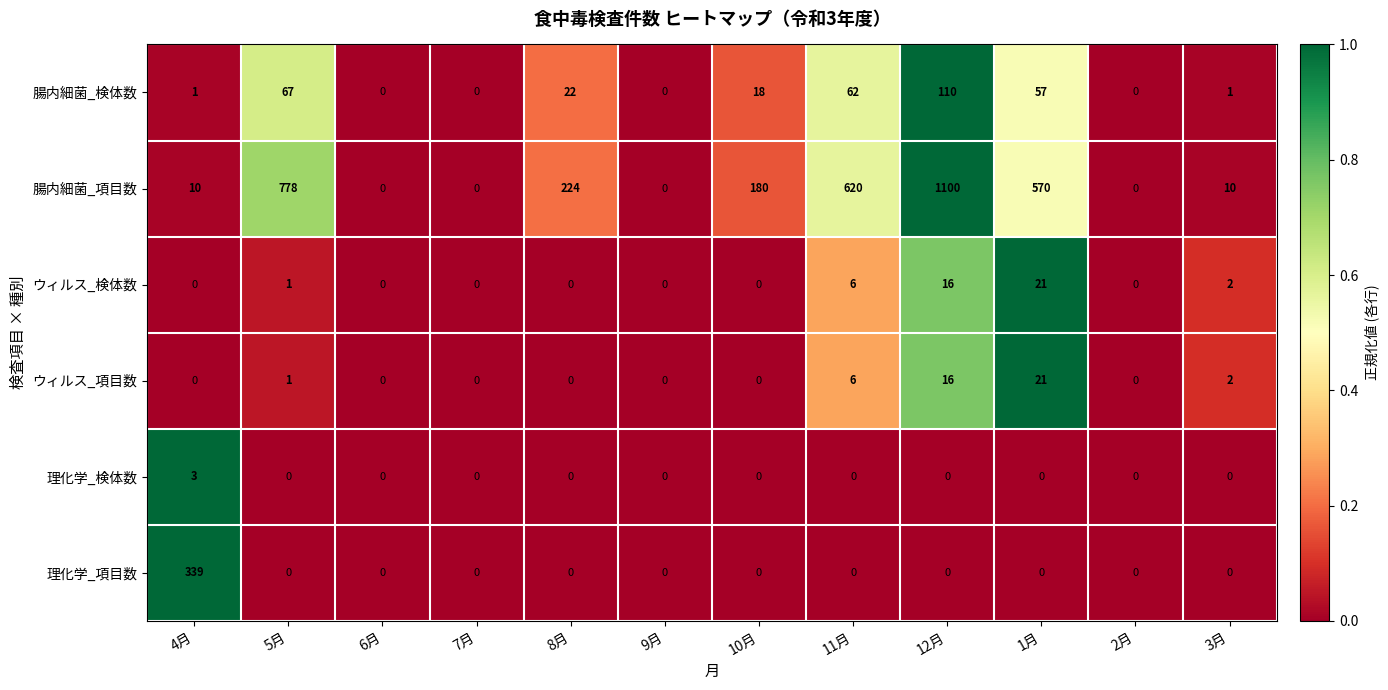

What is the total value across all series at 3月?

15